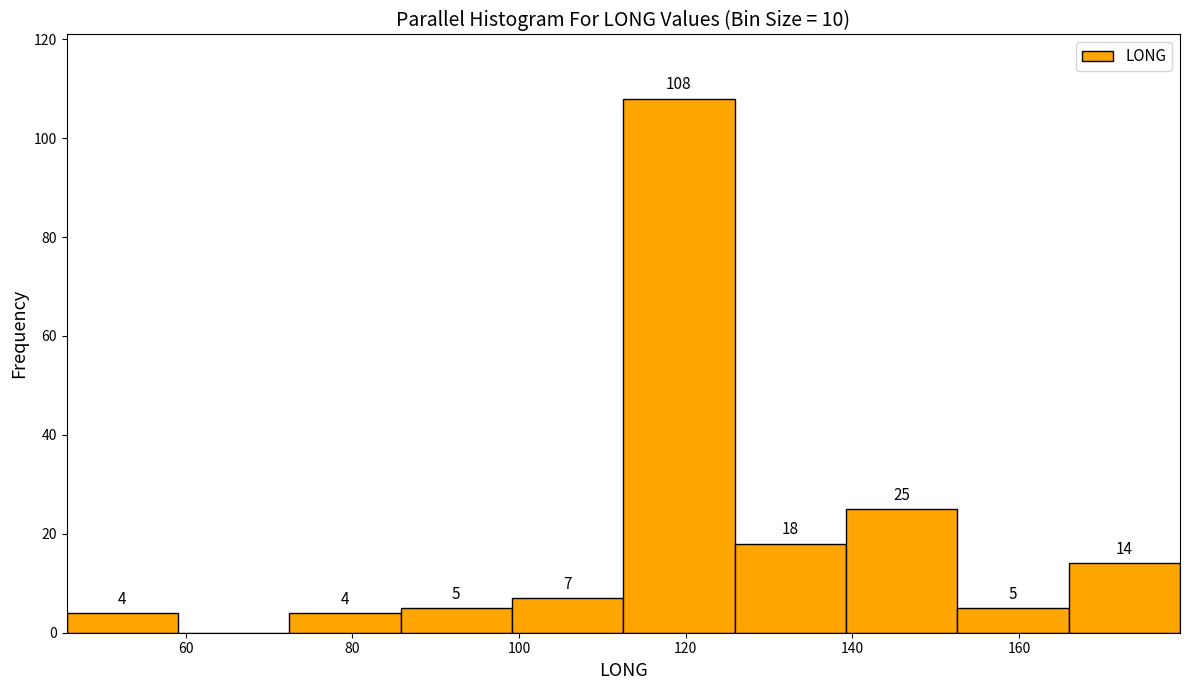

Over which range of the x-axis is the bar tallest?

112 to 126